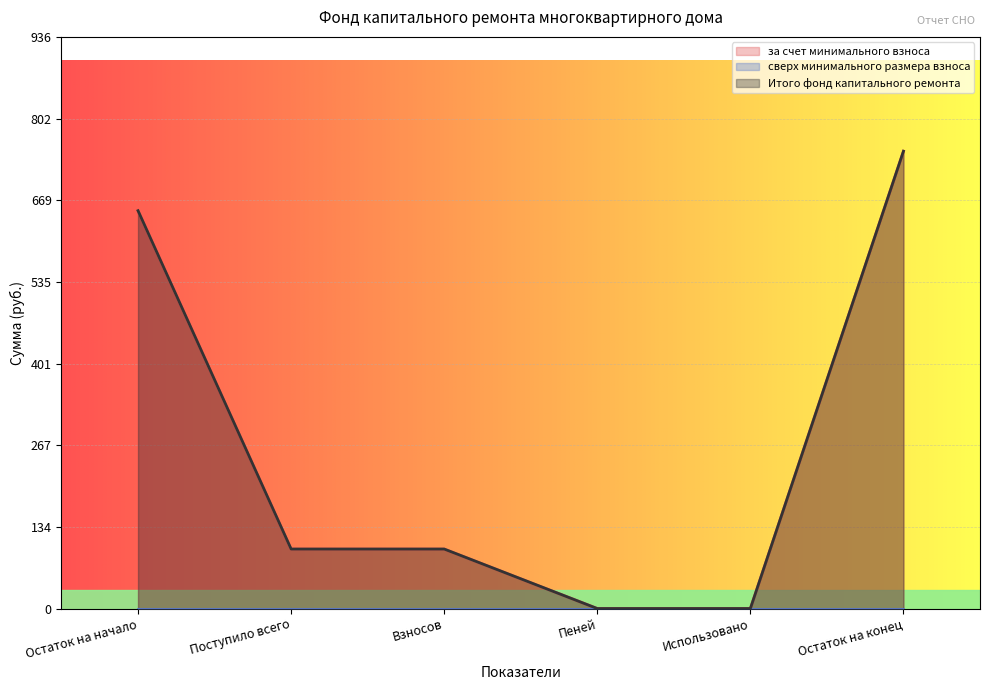

Does the chart display data point markers on the line(s)?

No